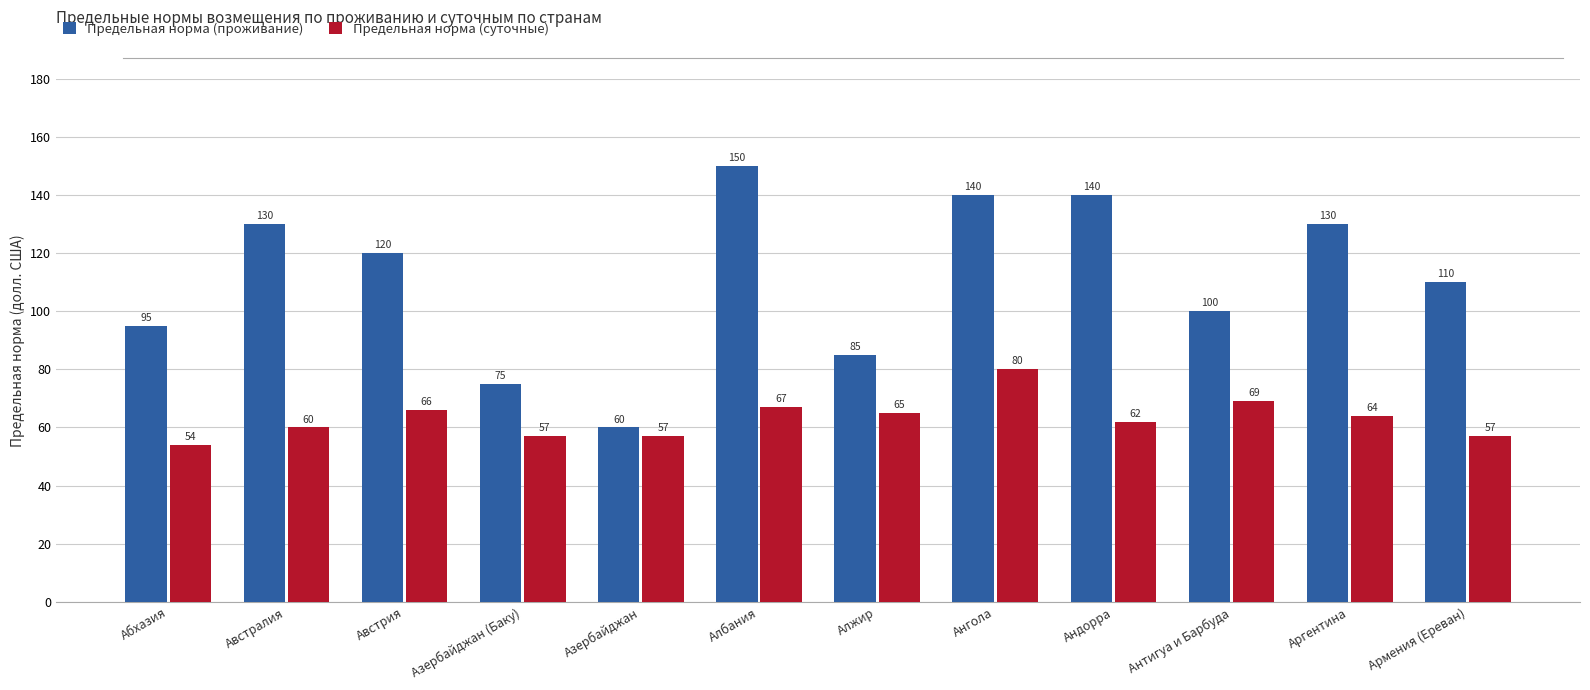

How many categories are shown in the chart?

12